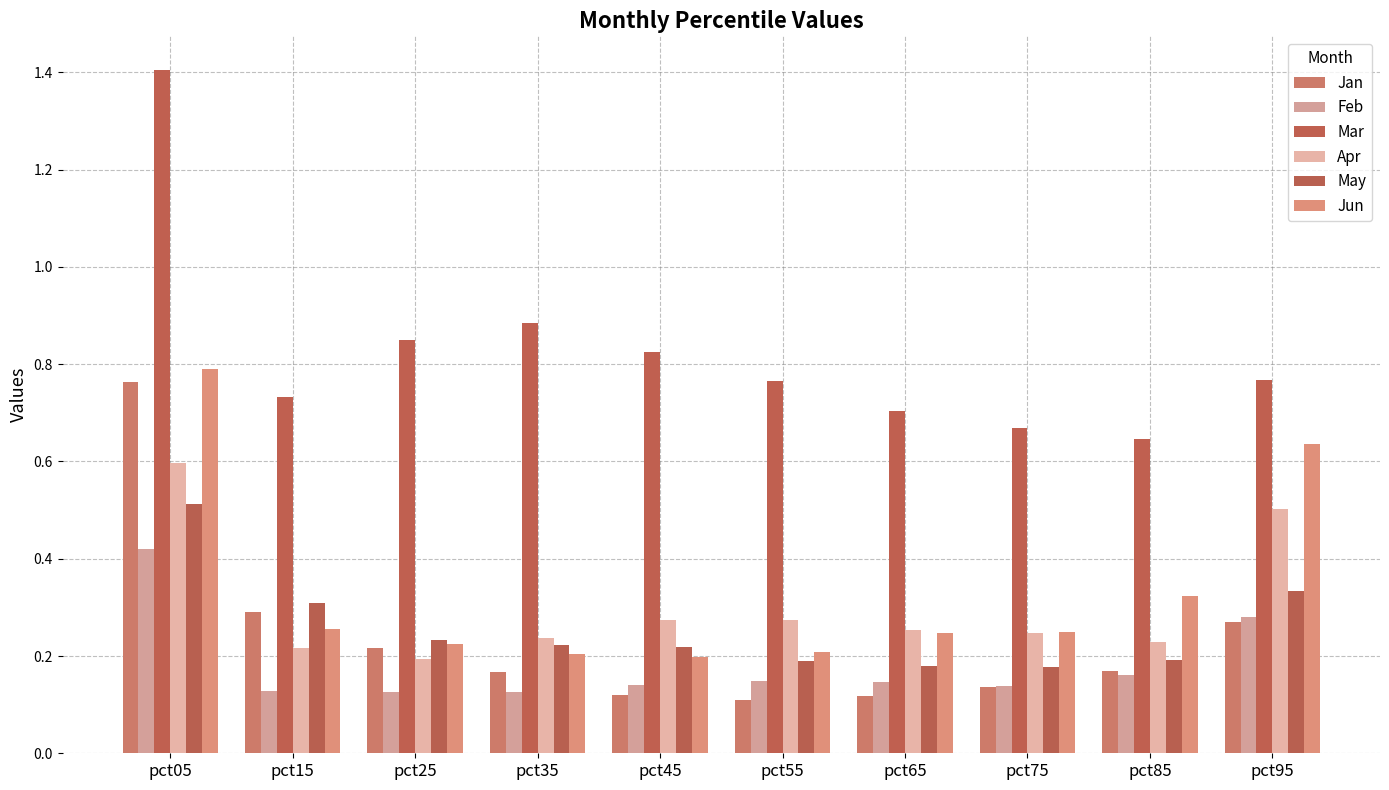

Are the bars grouped side by side (vs. stacked)?

Yes